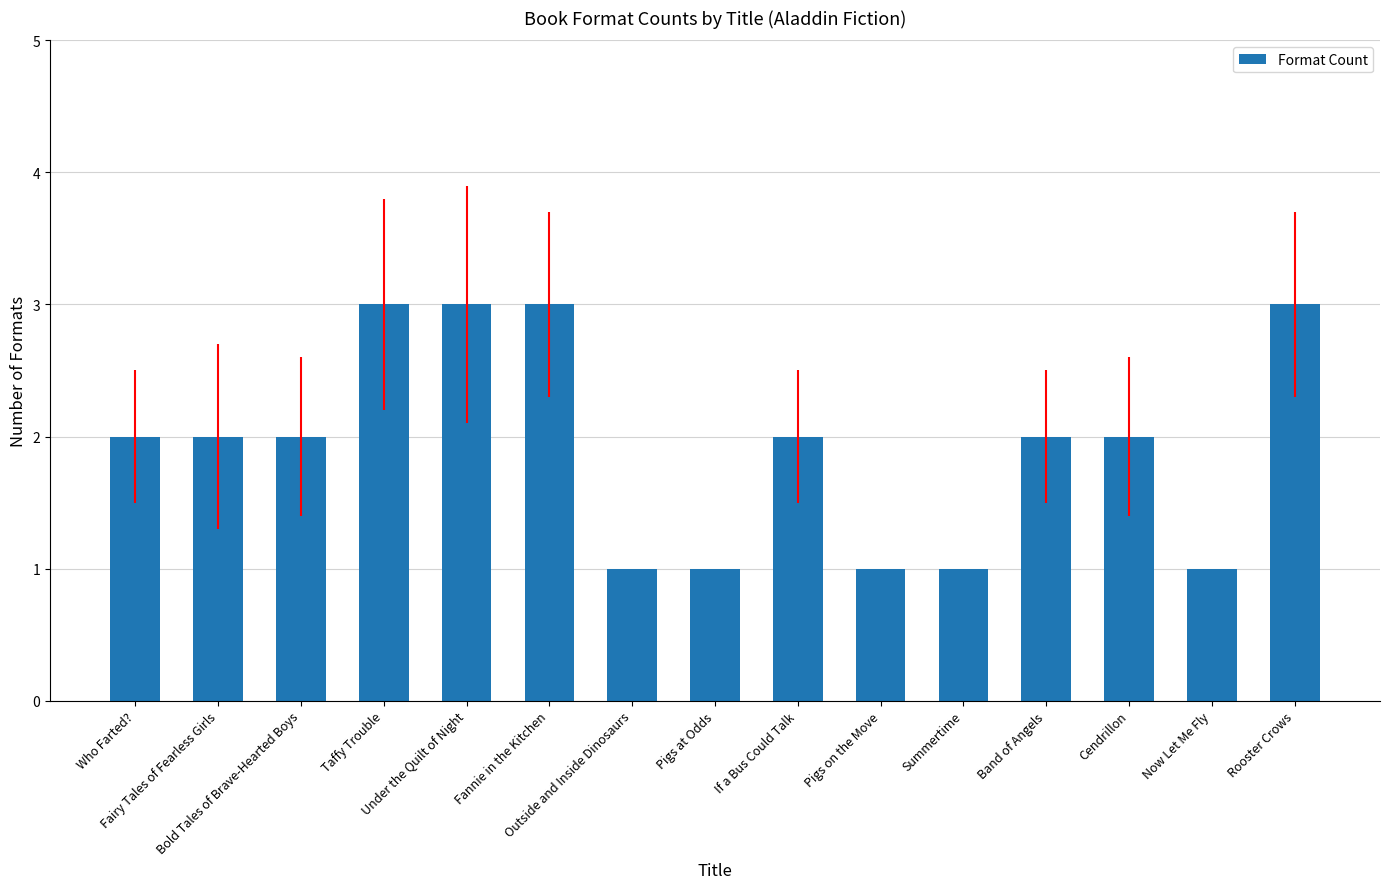

What is the greatest value displayed?

3